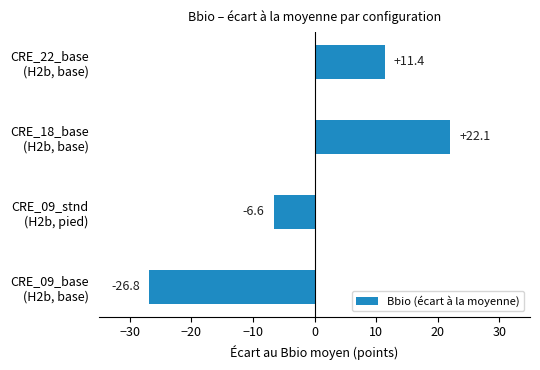

List the labels in order of value, largest first.

CRE_18_base
(H2b, base), CRE_22_base
(H2b, base), CRE_09_stnd
(H2b, pied), CRE_09_base
(H2b, base)